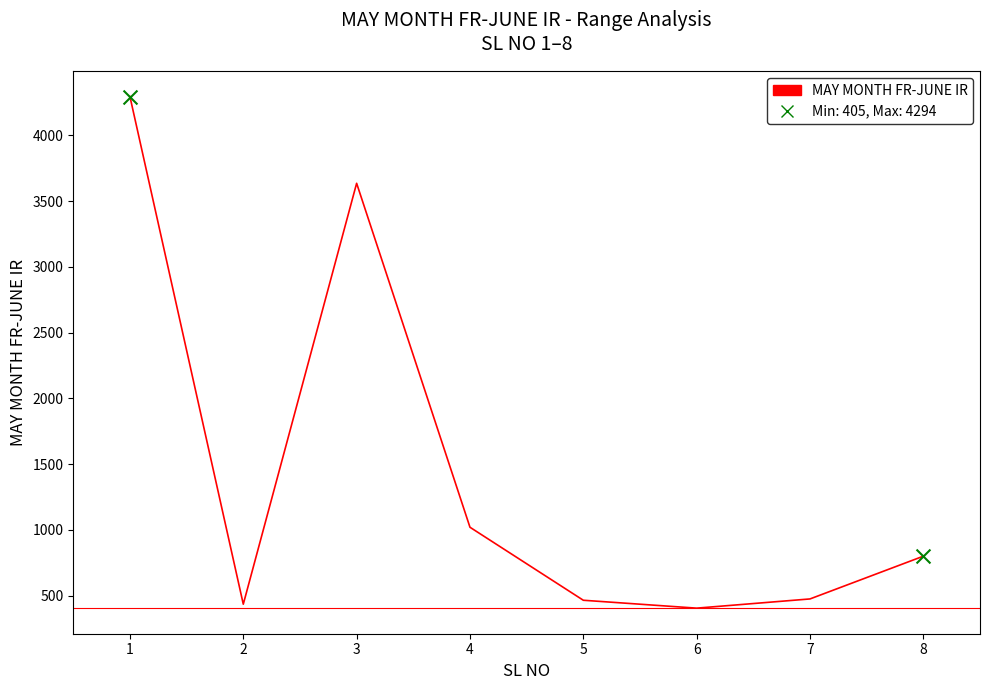

What is the ratio of the value at 1 to the value at 5?

9.2